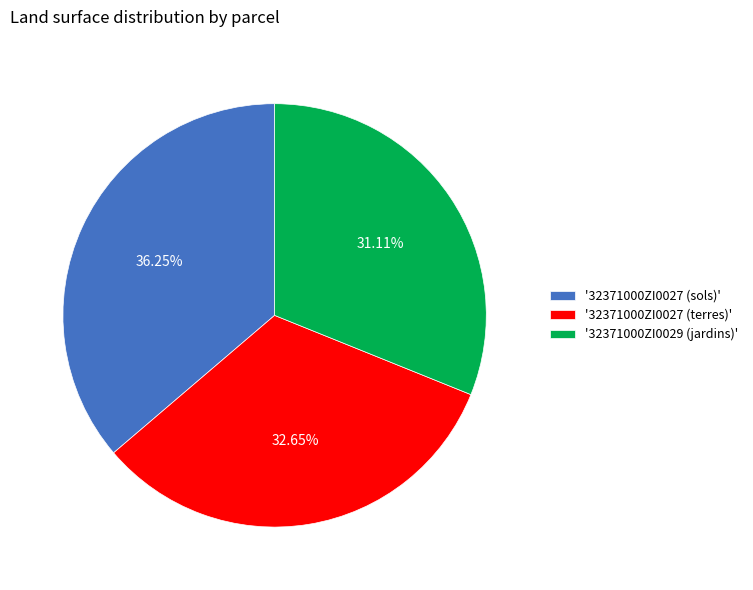

To the nearest percent, what is the average slice percentage?

33%